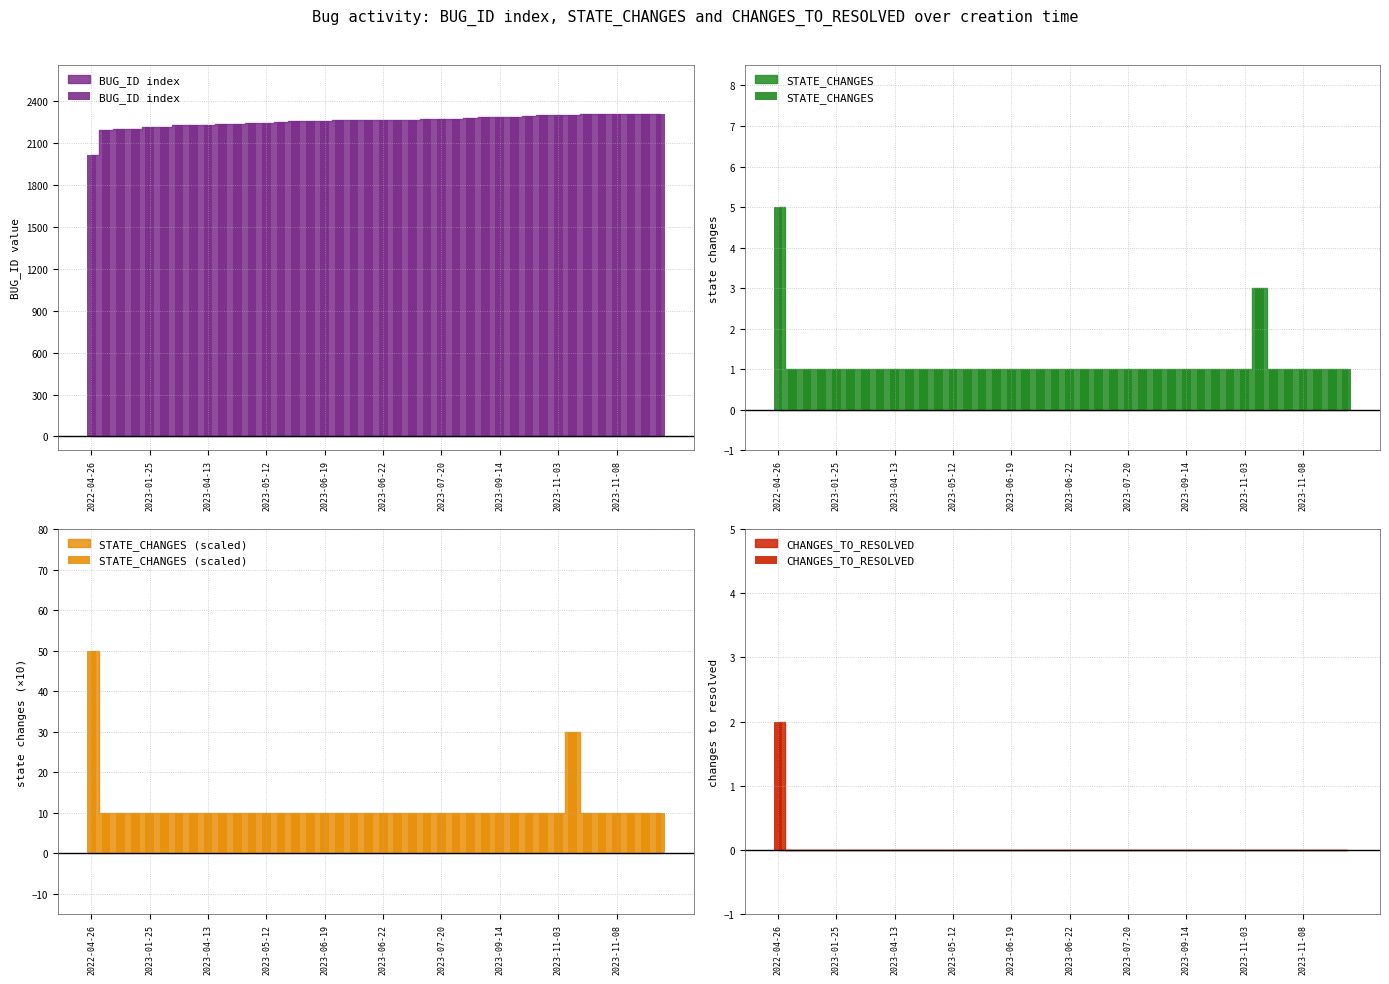

Is it true that CHANGES_TO_RESOLVED equals 1 at 22?

False